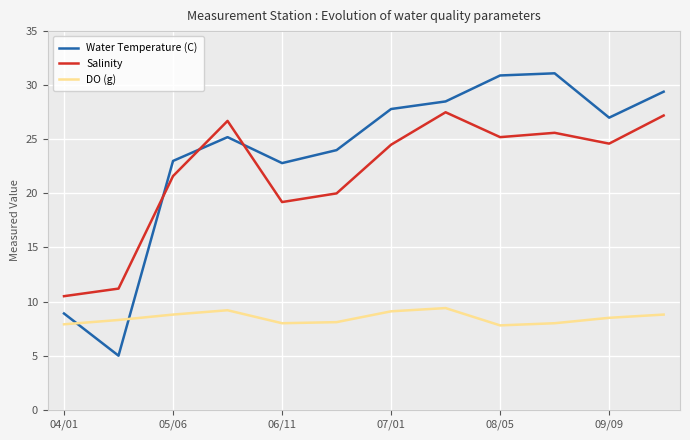

What is the difference between the maximum and minimum values in the Water Temperature (C) series?

26.1